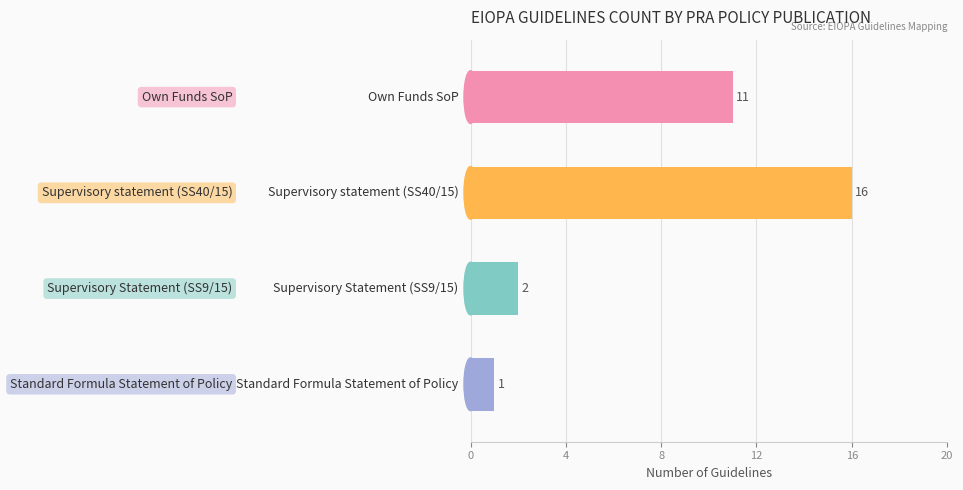

What is the minimum value shown in the chart?

1